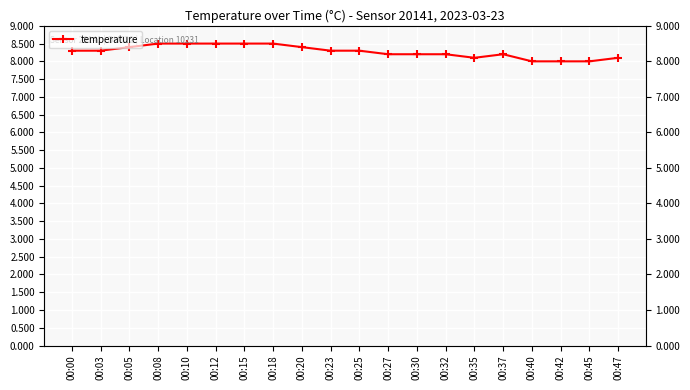

True or false: there are more than 0 points higher than both neighbors.

True